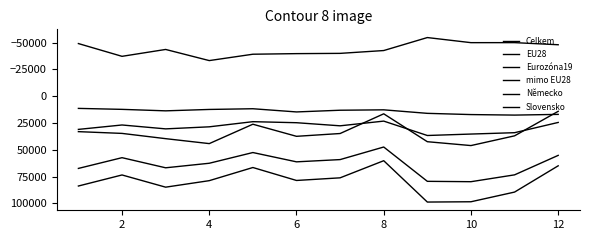

Does the chart display data point markers on the line(s)?

No